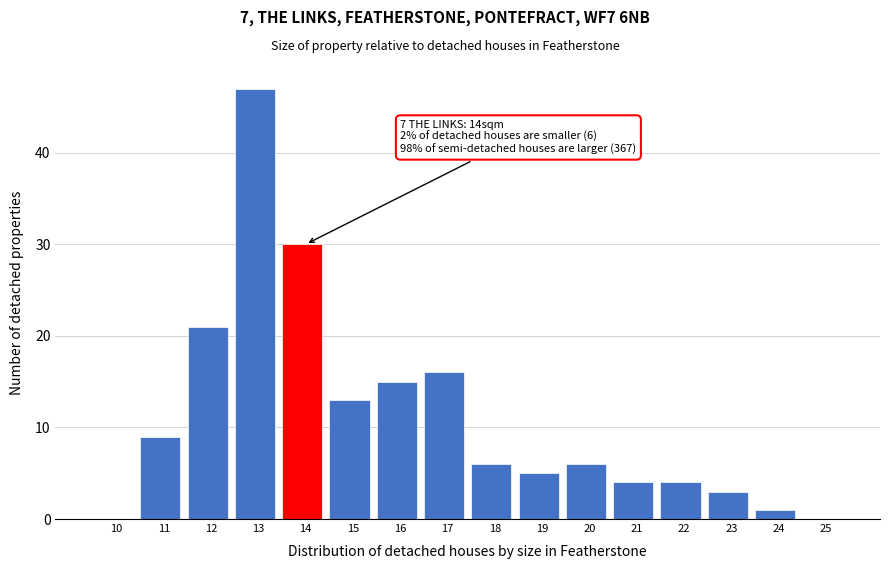

Reading left to right, transcribe all the data shown in this chart.

10=0	11=9	12=21	13=47	14=30	15=13	16=15	17=16	18=6	19=5	20=6	21=4	22=4	23=3	24=1	25=0